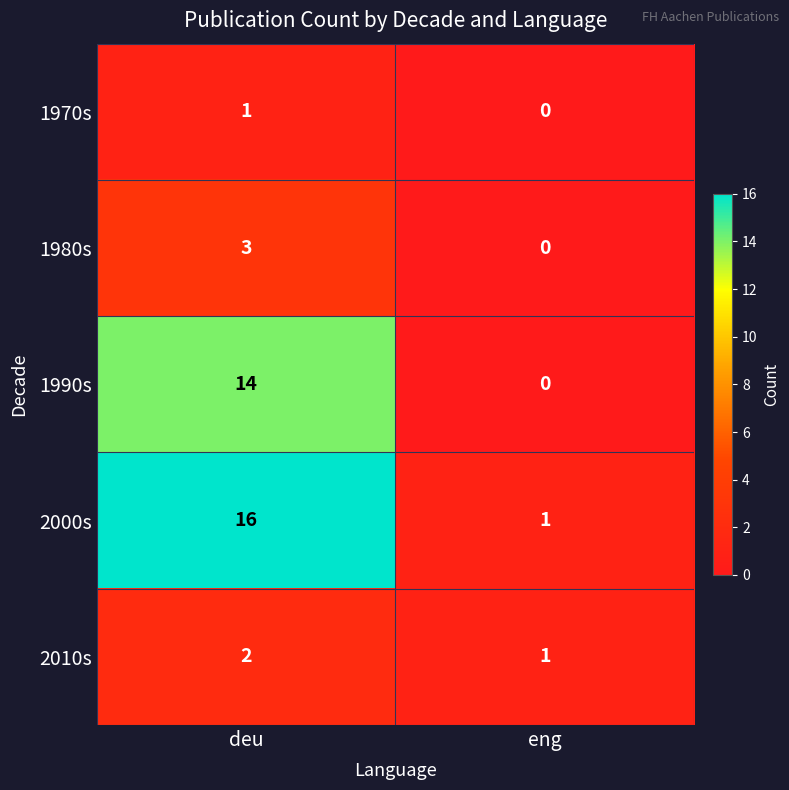

At how many categories does at least one series exceed 0?

2